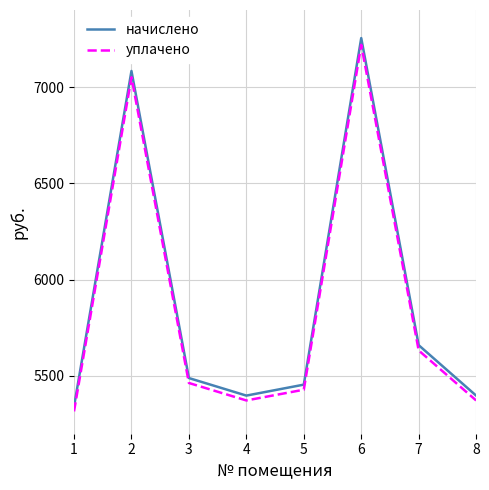

List the series in order of their peak value, lowest first.

уплачено, начислено